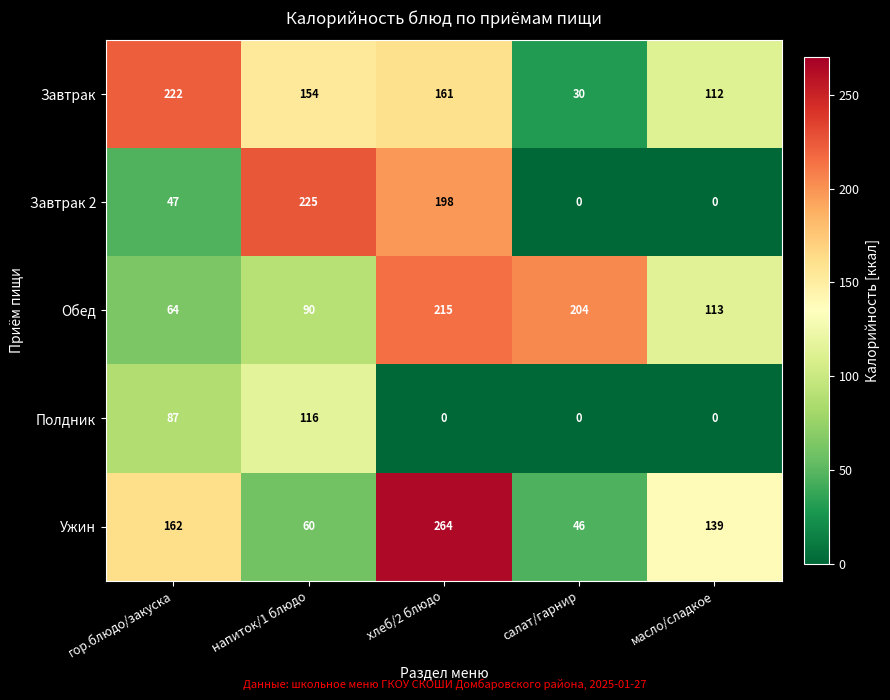

Read the Ужин value at салат/гарнир, to the nearest 50.

50